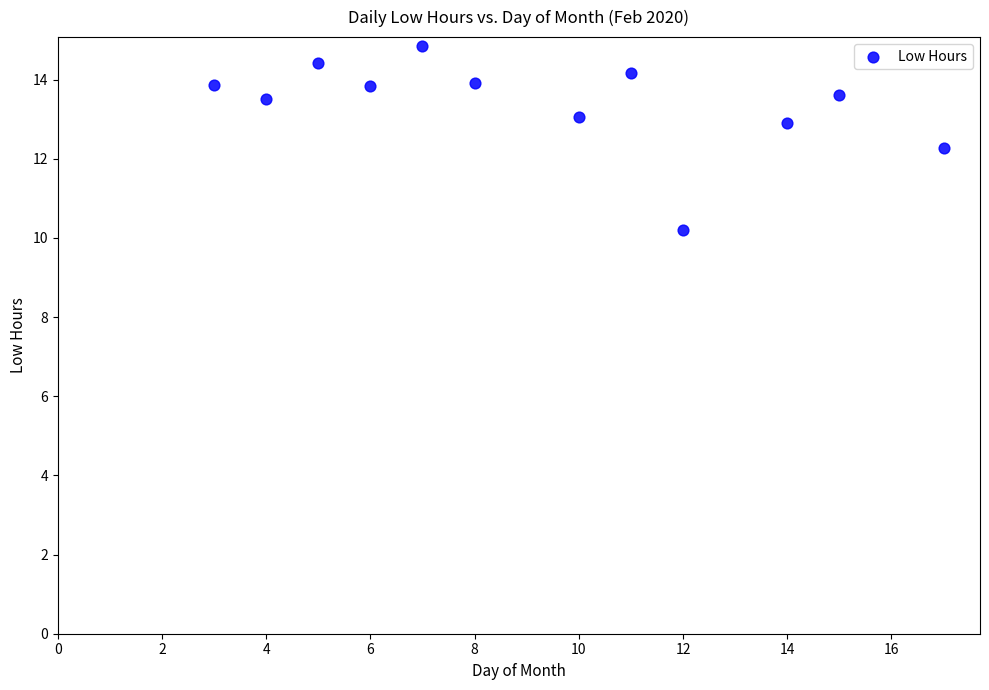

What Y value in the scatter plot is closest to 12?

12.3